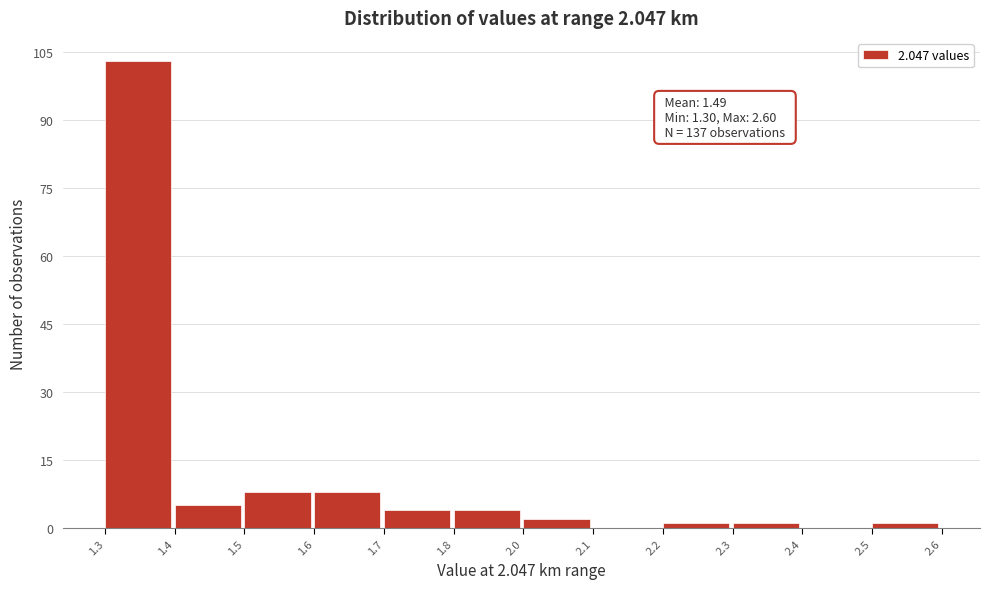

Reading left to right, list all the values displayed in this chart.

1.3=103	1.4=5	1.5=8	1.6=8	1.7=4	1.8=4	2.0=2	2.1=0	2.2=1	2.3=1	2.4=0	2.5=1